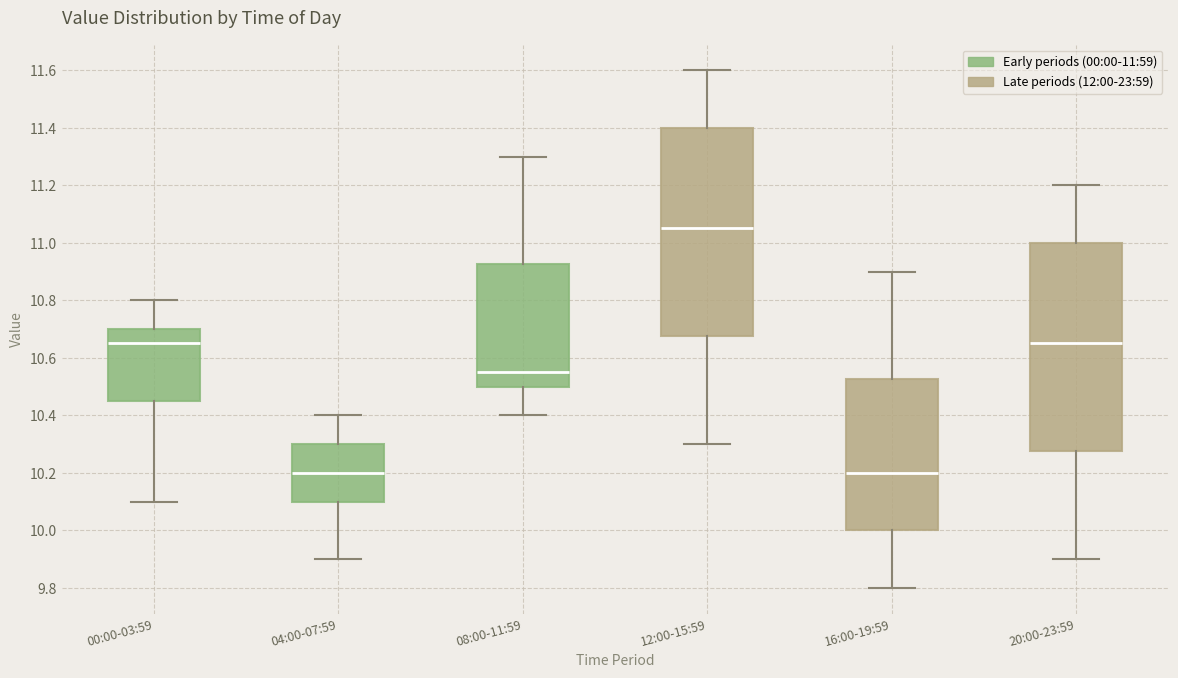

Reading left to right, read every box against the y-axis: the position of its median line, the range the box covers, and the ends of its whiskers. The values are not printed on the chart, so give them approximately, as read against the axis.

00:00-03:59: median 10.66, box 10.46 to 10.70, whiskers 10.10 to 10.80
04:00-07:59: median 10.20, box 10.10 to 10.30, whiskers 9.90 to 10.40
08:00-11:59: median 10.56, box 10.50 to 10.92, whiskers 10.40 to 11.30
12:00-15:59: median 11.06, box 10.68 to 11.40, whiskers 10.30 to 11.60
16:00-19:59: median 10.20, box 10.00 to 10.52, whiskers 9.80 to 10.90
20:00-23:59: median 10.66, box 10.28 to 11.00, whiskers 9.90 to 11.20